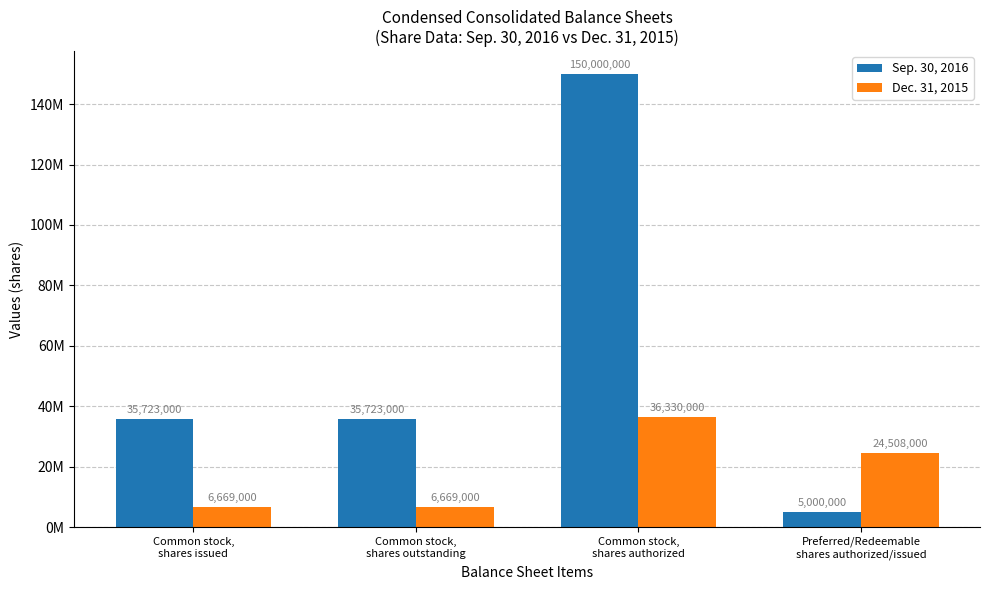

Are the bars grouped side by side (vs. stacked)?

Yes